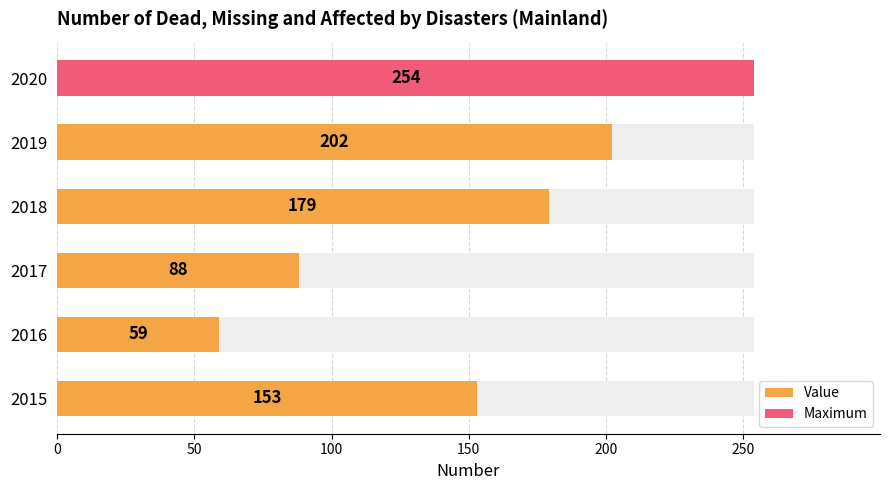

True or false: the data shows 148 at 2017.

False